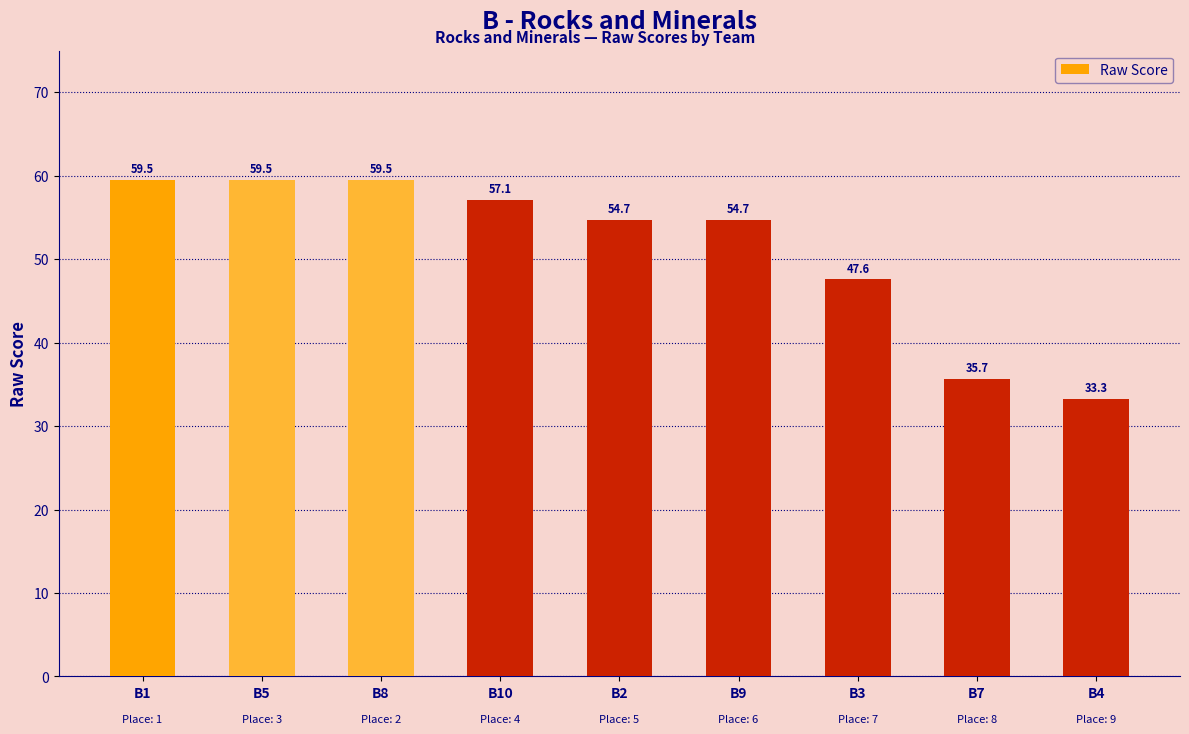

What is the sum of the values at B5 and B10?

116.6